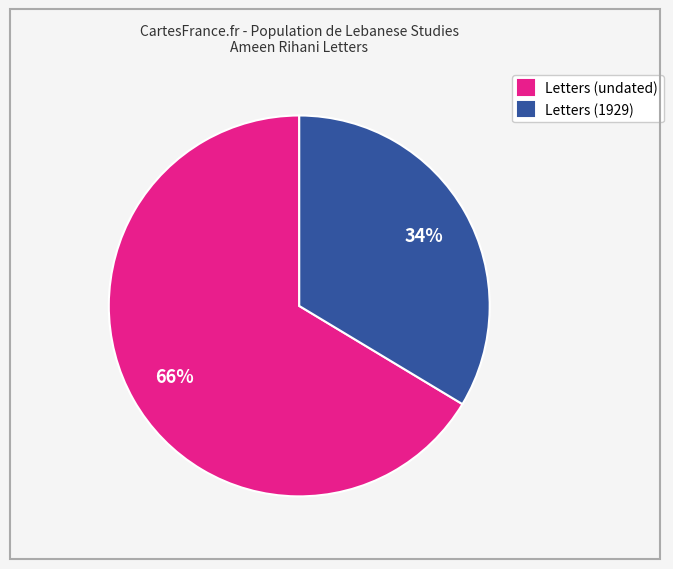

Rank the categories by value from highest to lowest.

Letters (undated), Letters (1929)